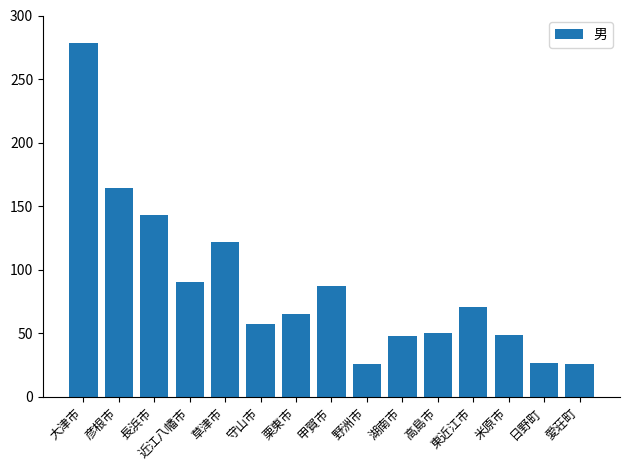

What is the sum of the values at 米原市 and 湖南市?

97